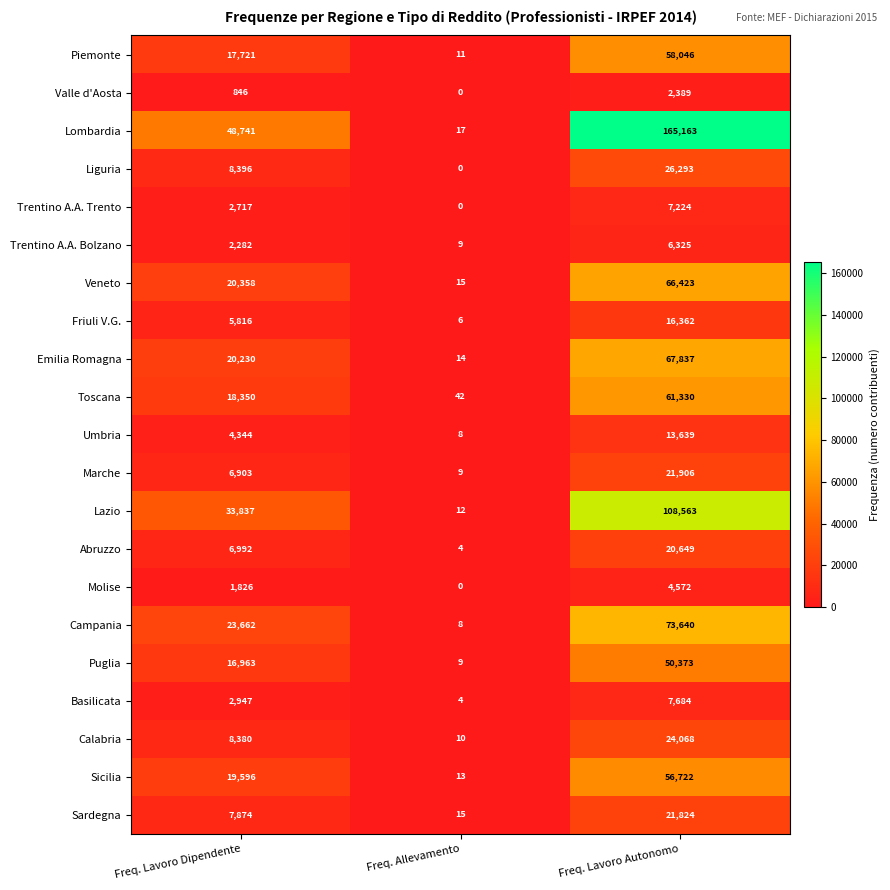

How many distinct data groups are displayed?

21